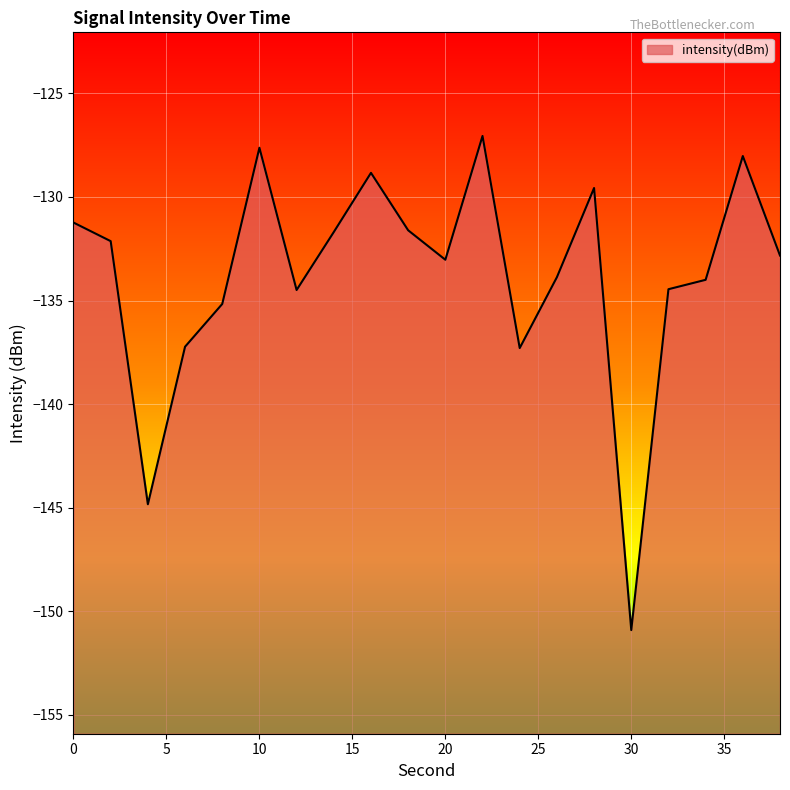

At which category does the chart reach its minimum across all series?

30